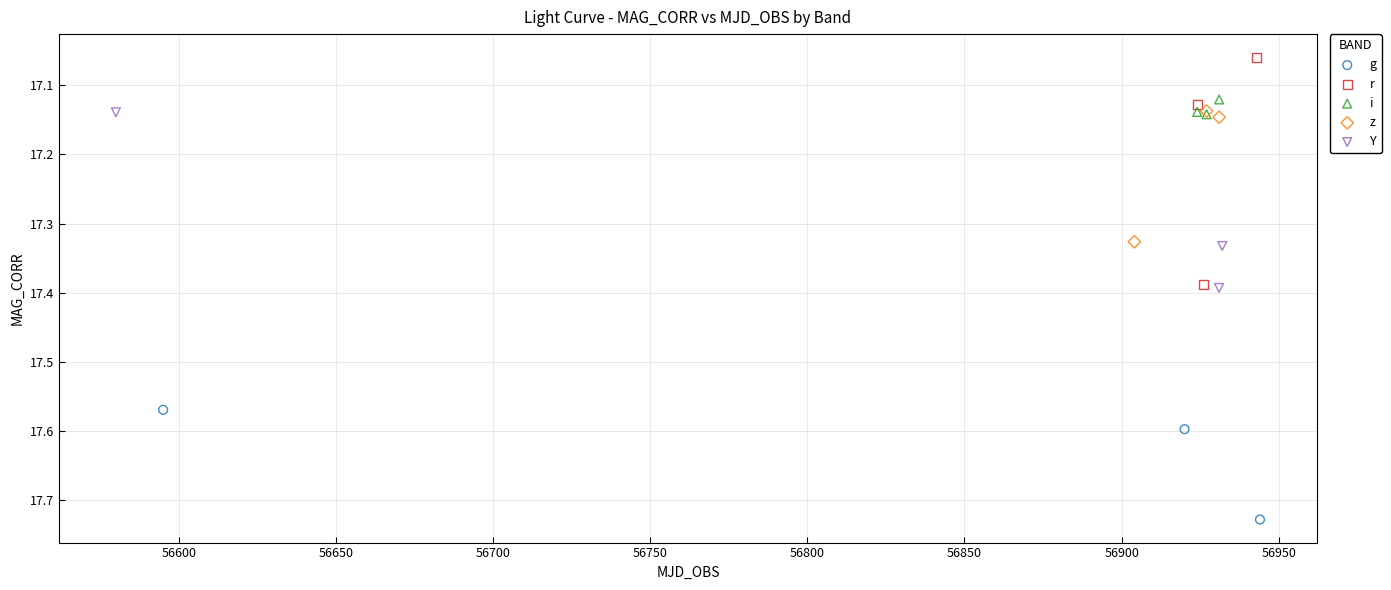

Which series has the largest Y range (max minus min)?

r